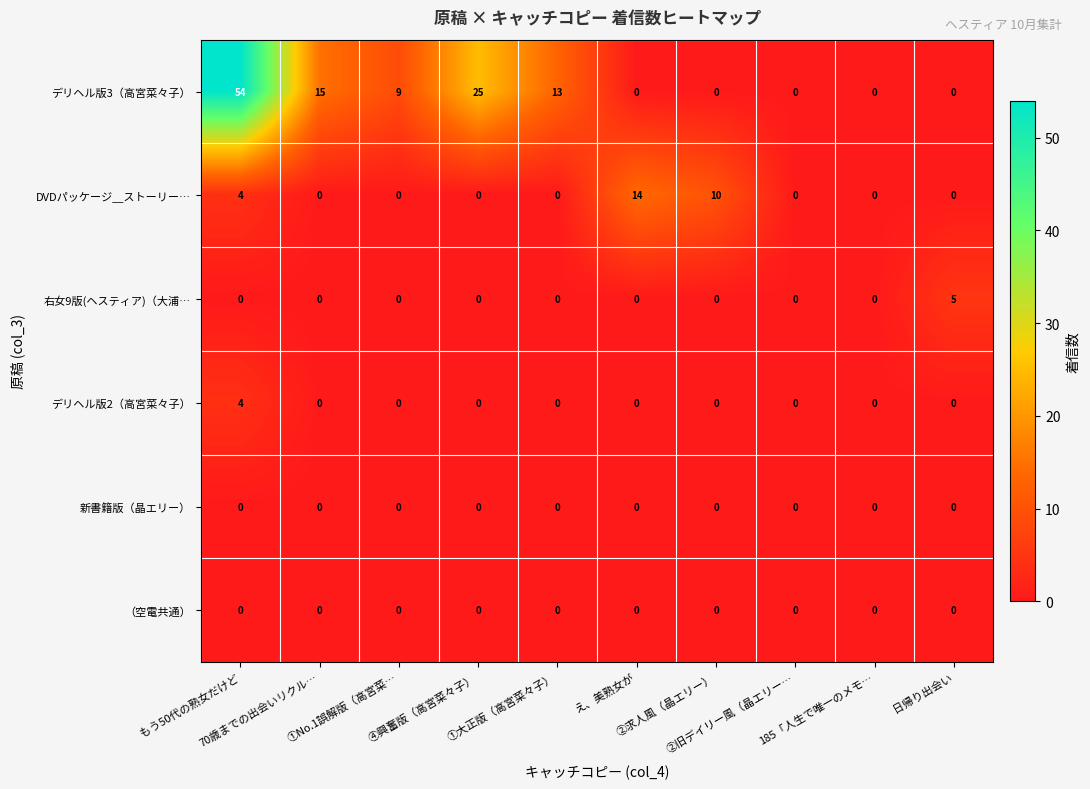

At which category is the sum across all series the highest?

もう50代の熟女だけど